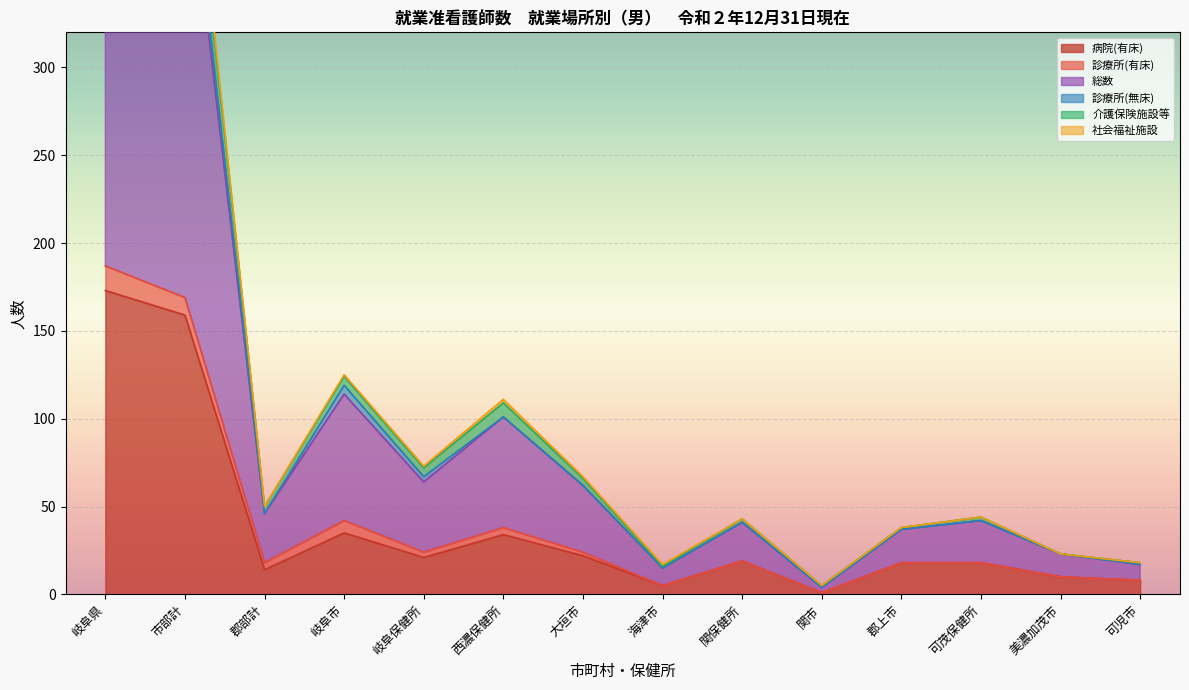

True or false: 病院(有床) and 総数 cross at least once.

False